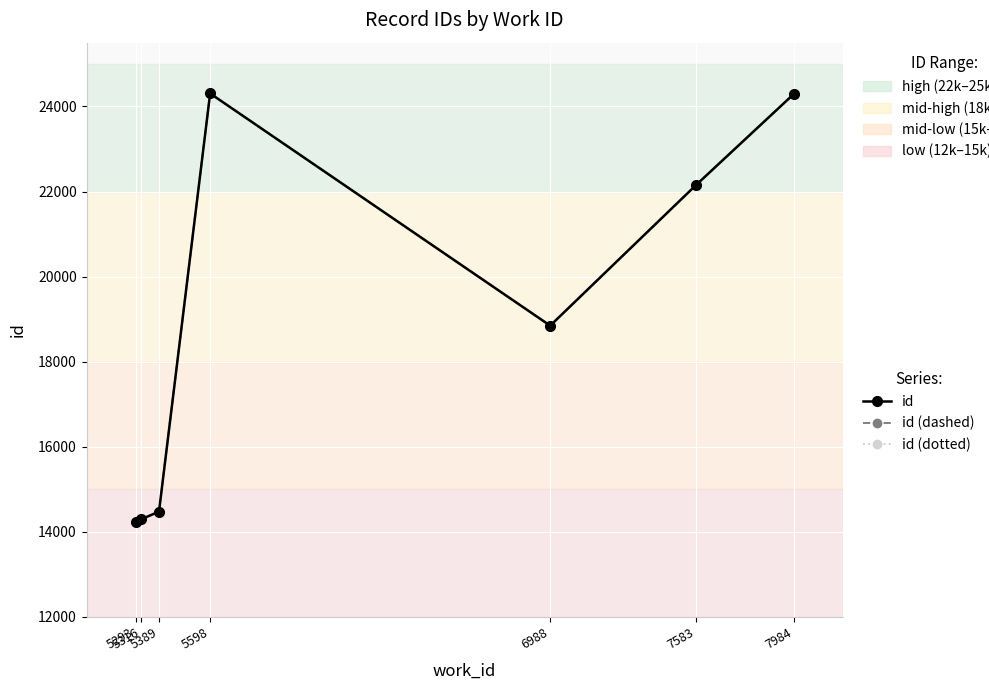

Where is id nearest to the value 19269?

6988